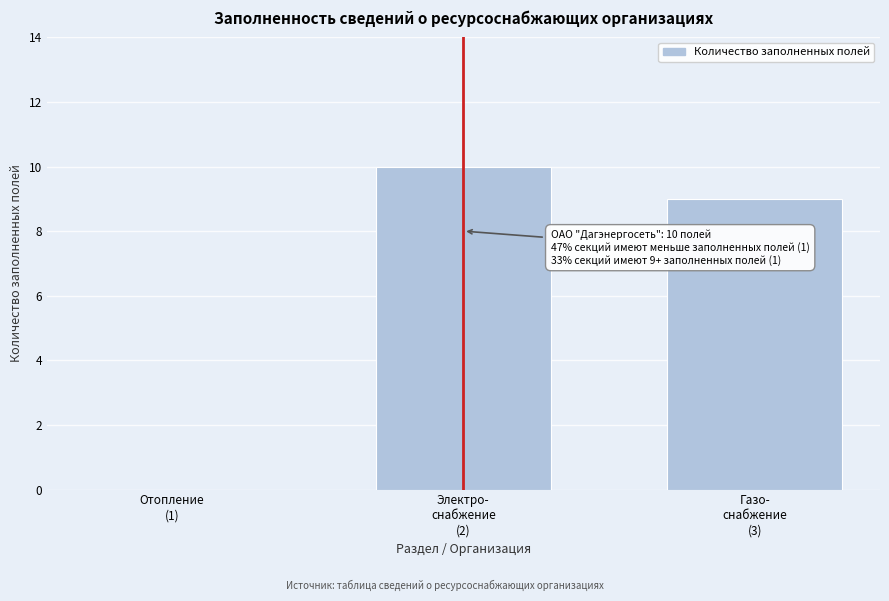

What is the sum of all values?

19